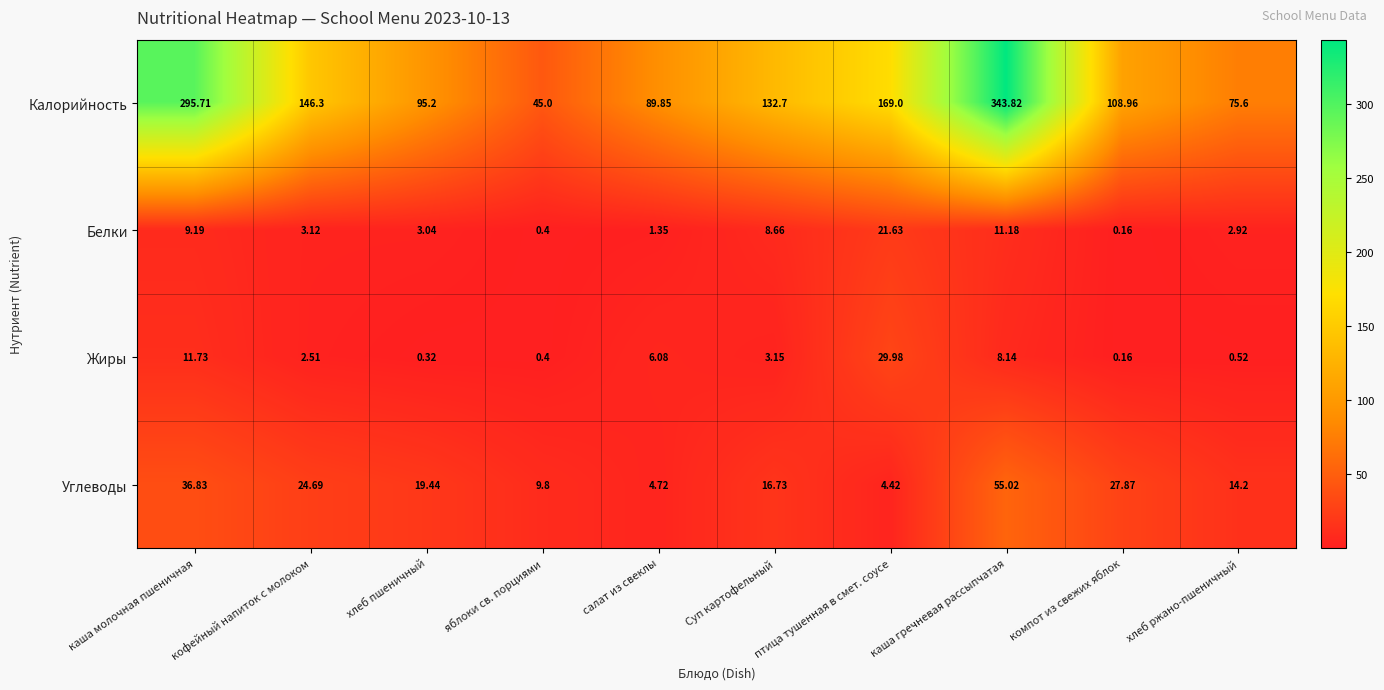

At which label does Белки first exceed 3?

каша молочная пшеничная